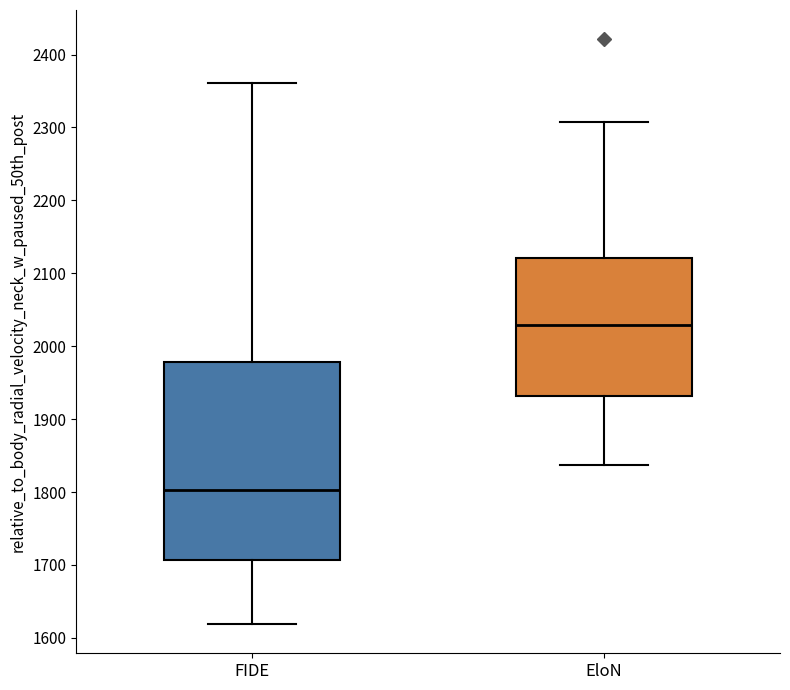

Reading left to right, transcribe this box plot: for each box, give where its median line is, the range the box spans, and where its two whiskers end, as read against the y-axis. The values are not printed on the chart, so give them approximately, as read against the axis.

FIDE: median 1800, box 1710 to 1980, whiskers 1620 to 2360
EloN: median 2030, box 1930 to 2120, whiskers 1840 to 2310